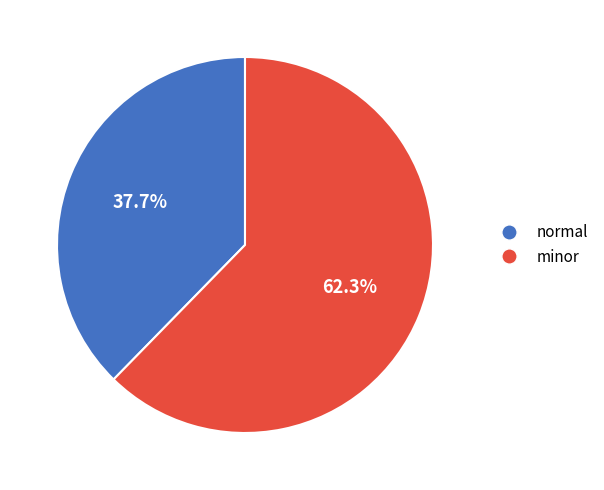

What portion of the pie excludes minor?

37.7%